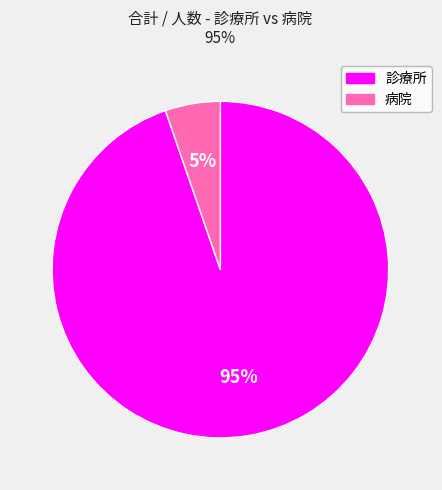

To the nearest percent, what is the average slice percentage?

50%